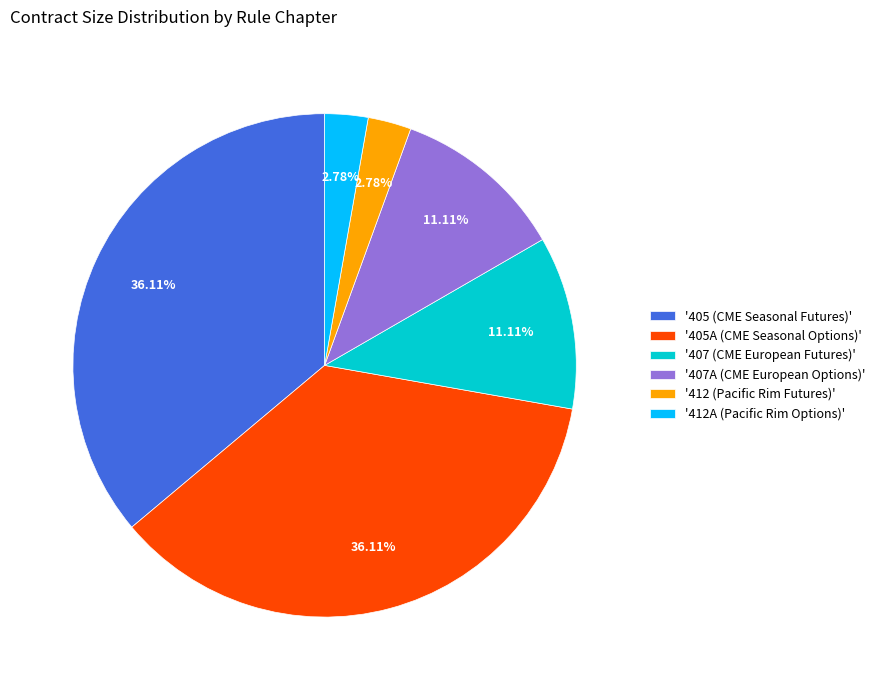

To the nearest percent, what is the average slice percentage?

17%